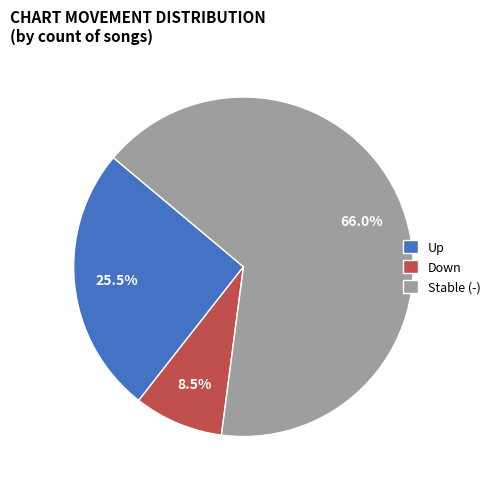

What is the largest slice in the pie chart?

Stable (-)